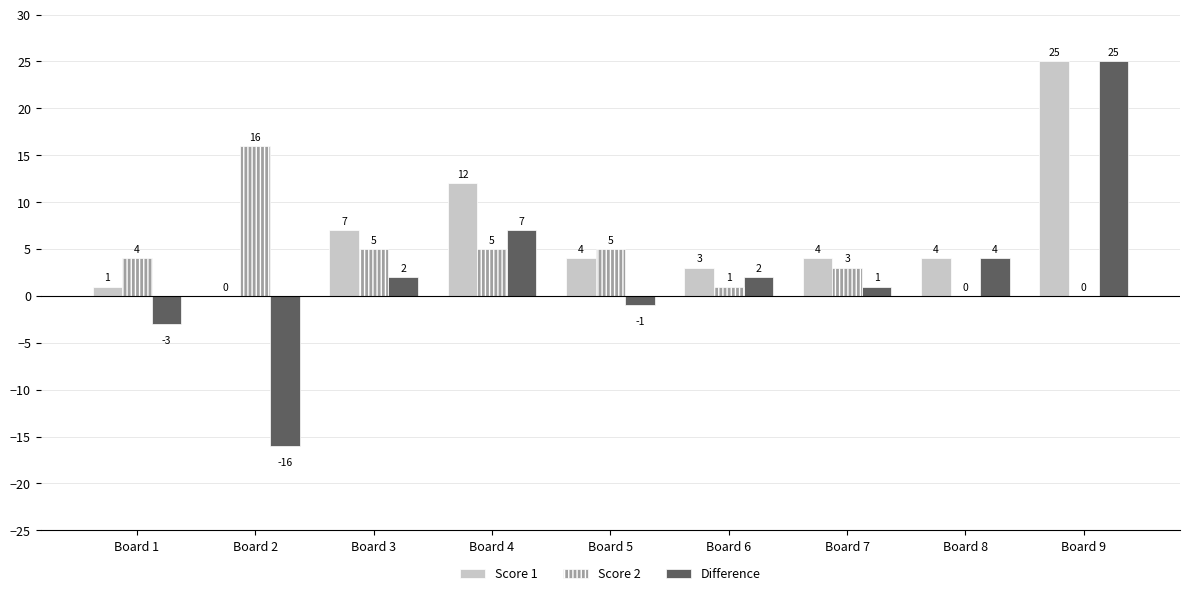

Which series changed the most between Board 2 and Board 8?

Difference